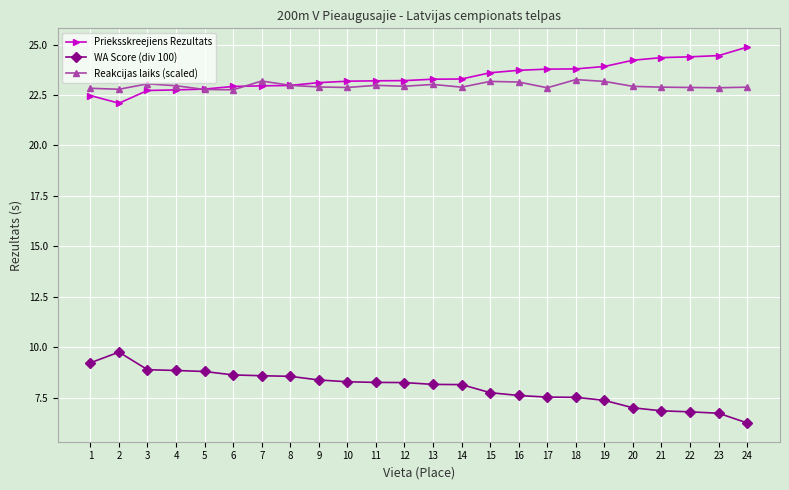

What is the approximate value of Reakcijas laiks (scaled) at 1?

22.8